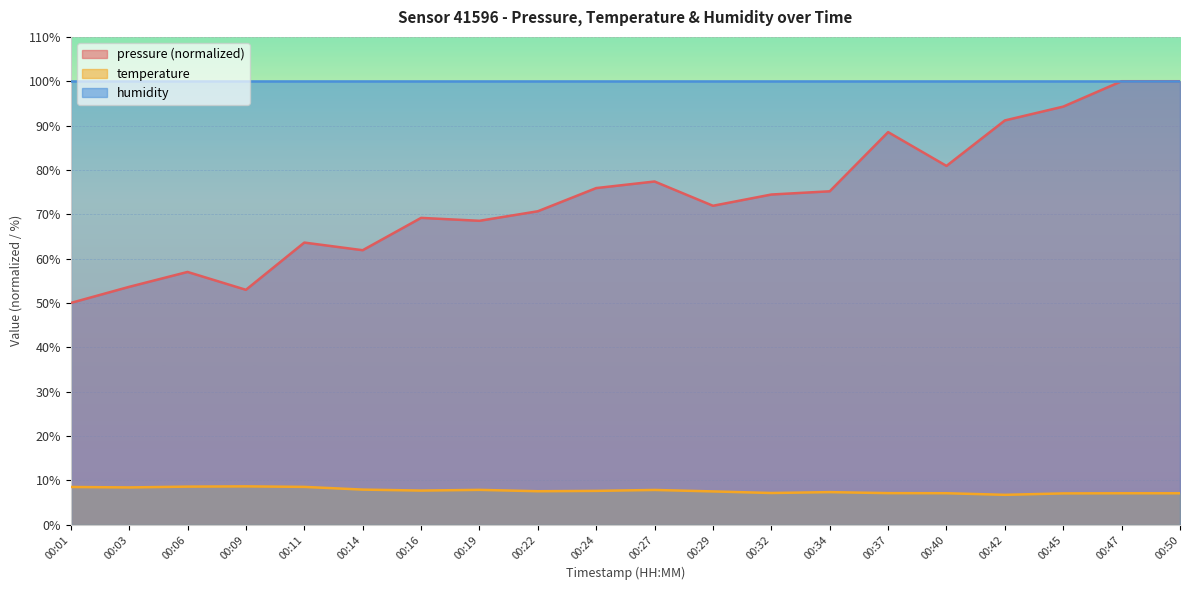

Is the value of temperature at 00:45 greater than the value of pressure at 00:16?

No